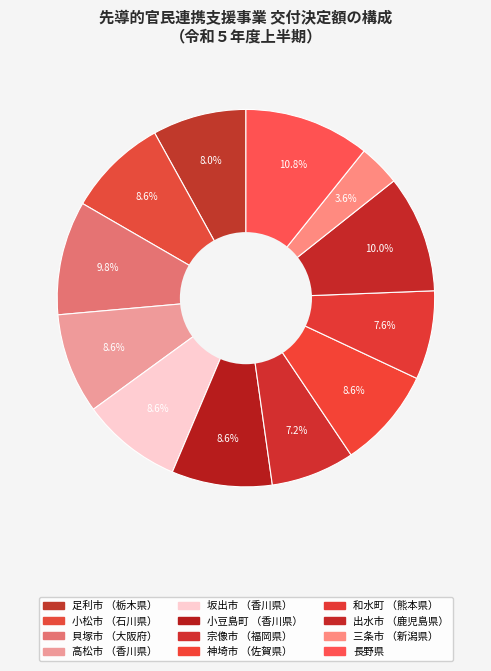

Which slice is the largest?

長野県